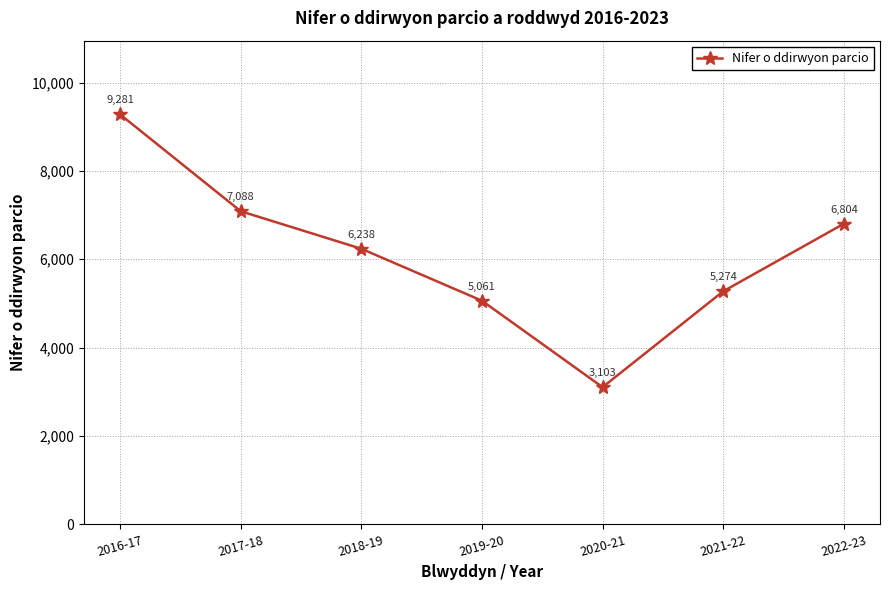

What is the difference between the maximum and second lowest values?

4220